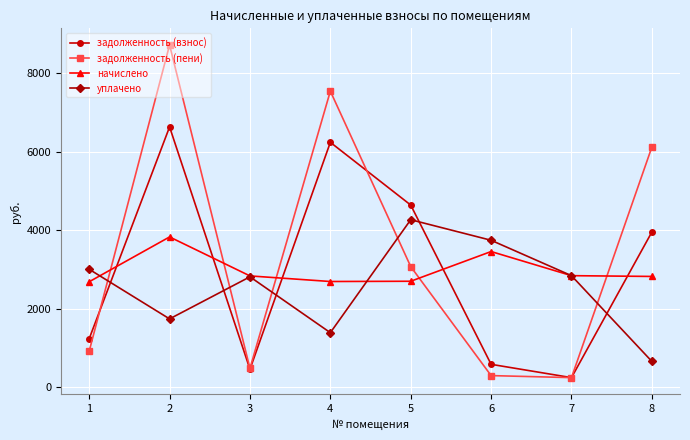

At which label does начислено reach its peak?

2